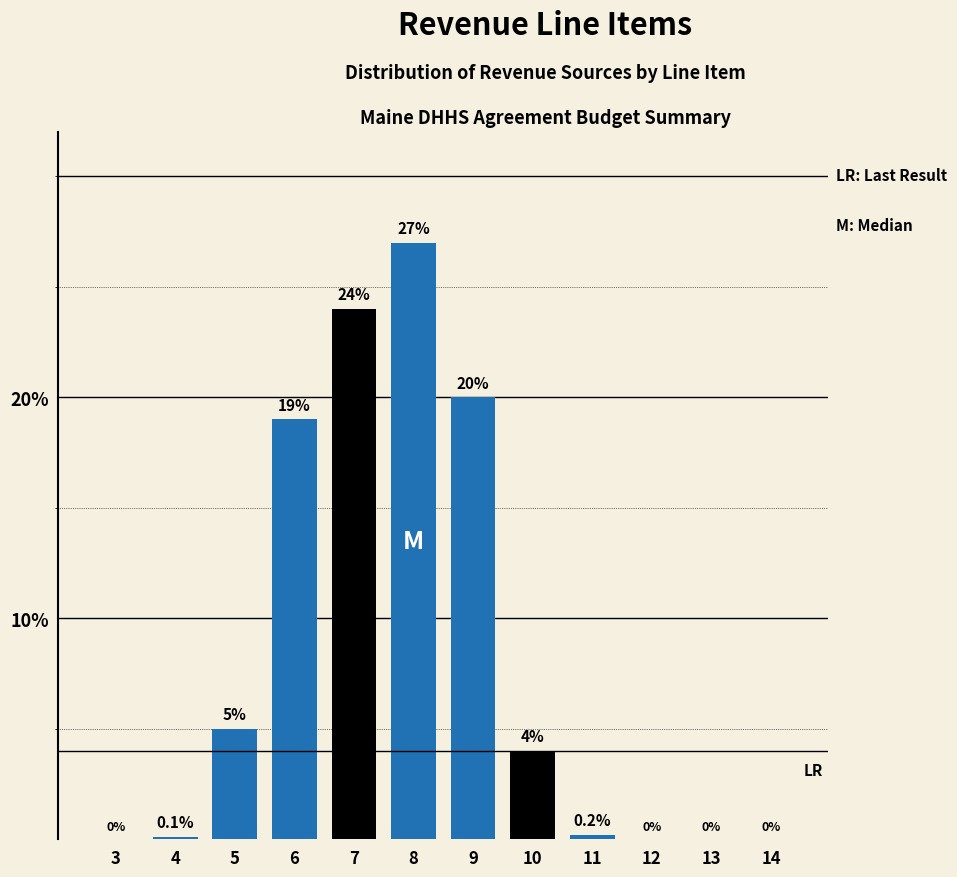

Reading right to left, what are all the values shown in this chart?

14=0.0	13=0.0	12=0.0	11=0.2	10=4.0	9=20.0	8=27.0	7=24.0	6=19.0	5=5.0	4=0.1	3=0.0